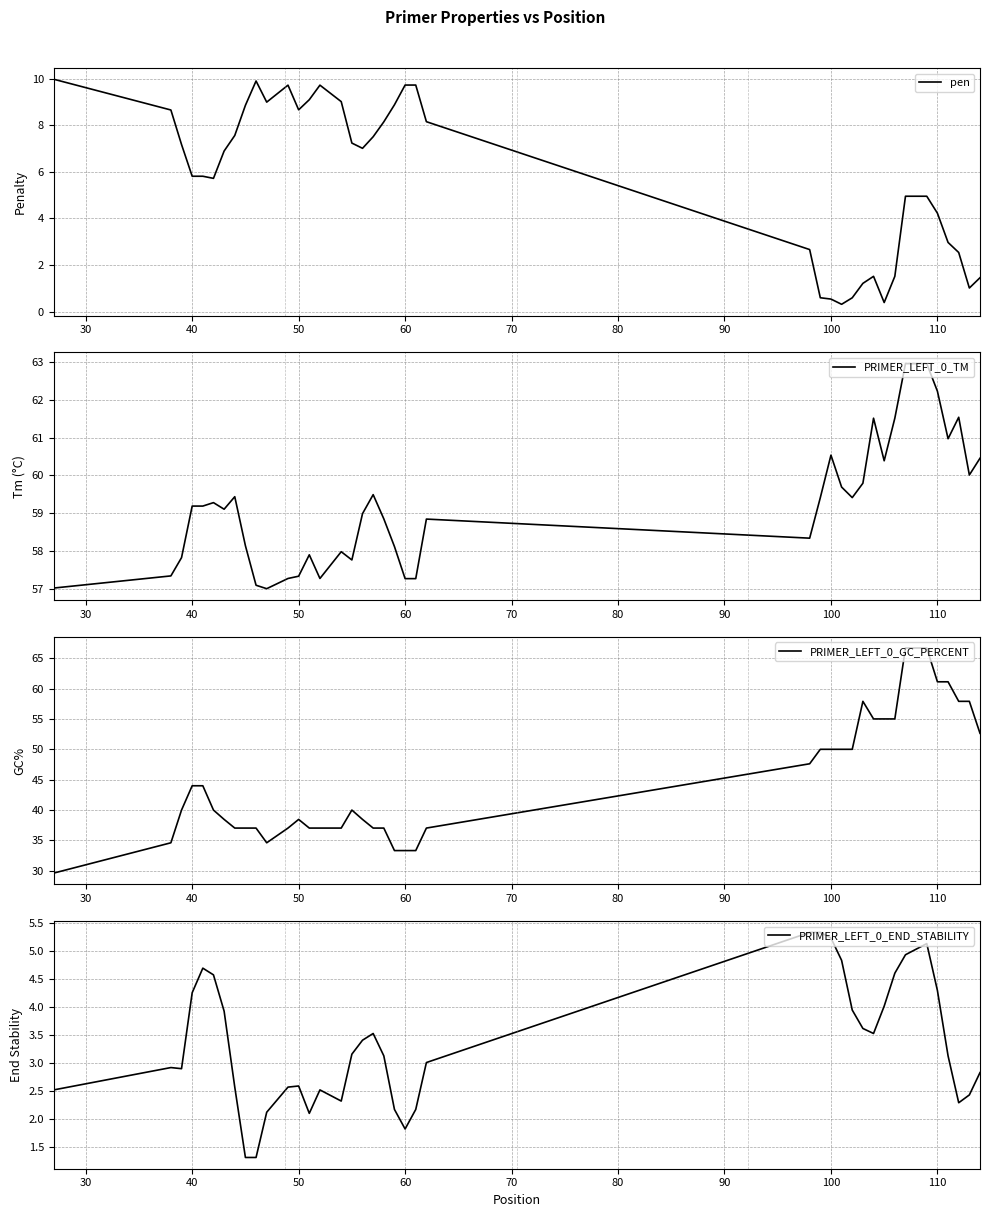

How many intersections are there between pen and PRIMER_LEFT_0_END_STABILITY?

5